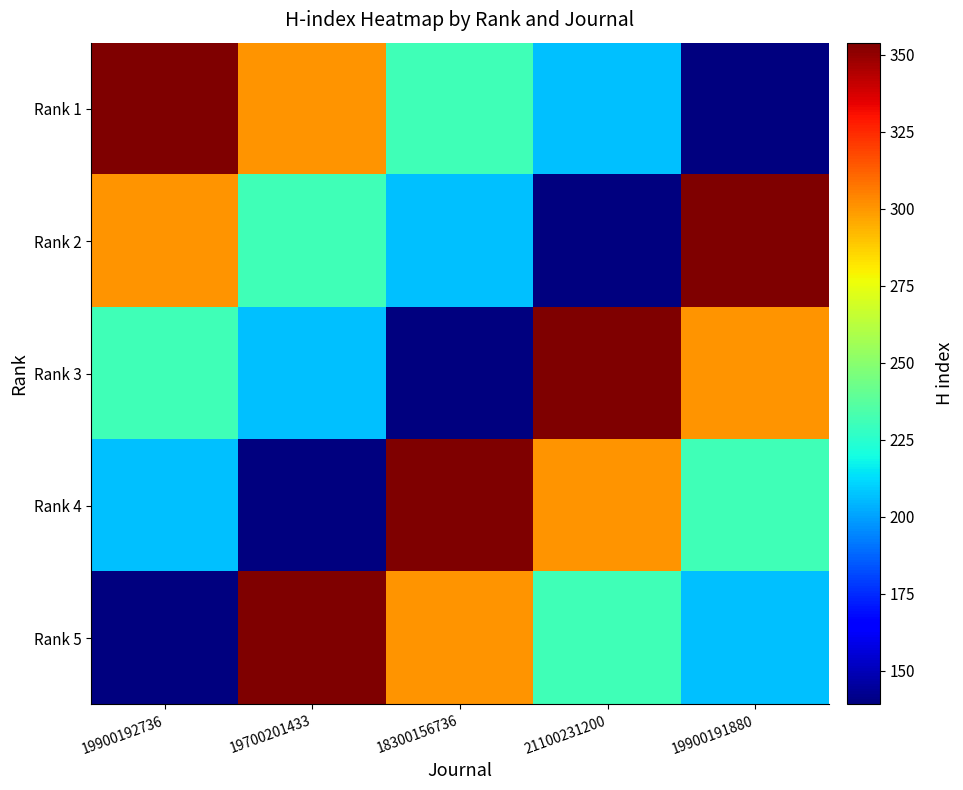

At 18300156736, list the series in order from largest to smallest.

Rank 4, Rank 5, Rank 1, Rank 2, Rank 3